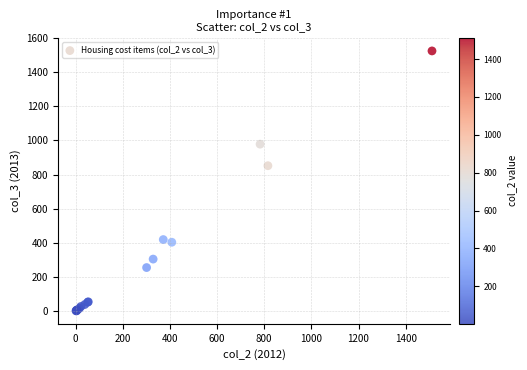

What Y value in the scatter plot is closest to 762?

851.6